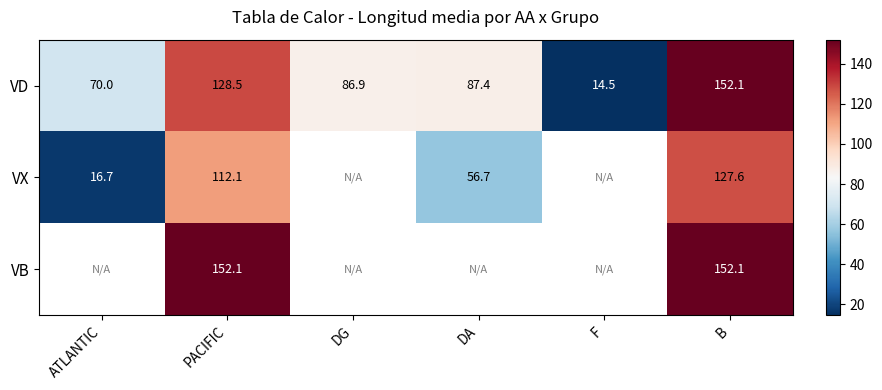

What is the average value of the VD series?

89.9